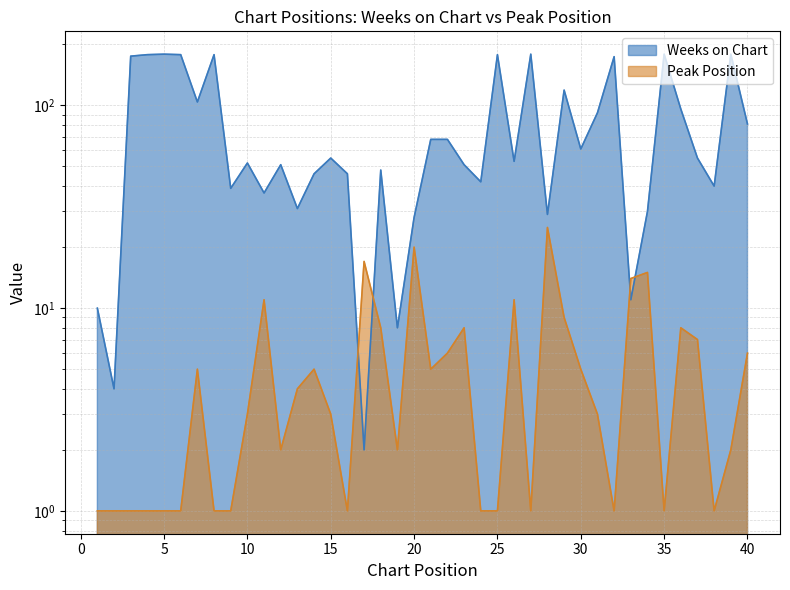

What is the sum of all Weeks on Chart values?

3234